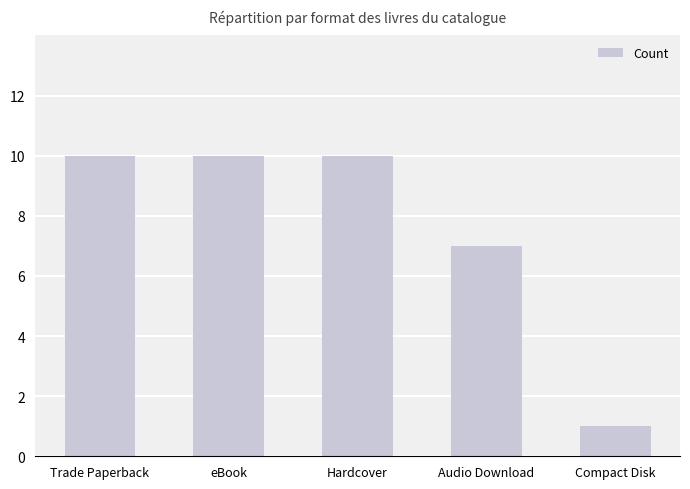

Reading left to right, list all the values displayed in this chart.

10	10	10	7	1